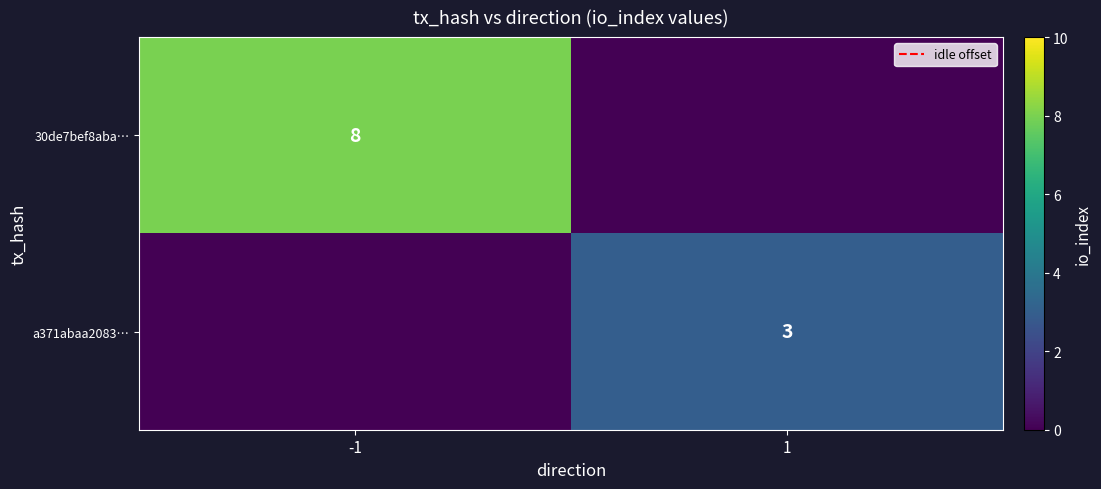

The value of a371abaa2083… at 1 is 3. True or false?

True